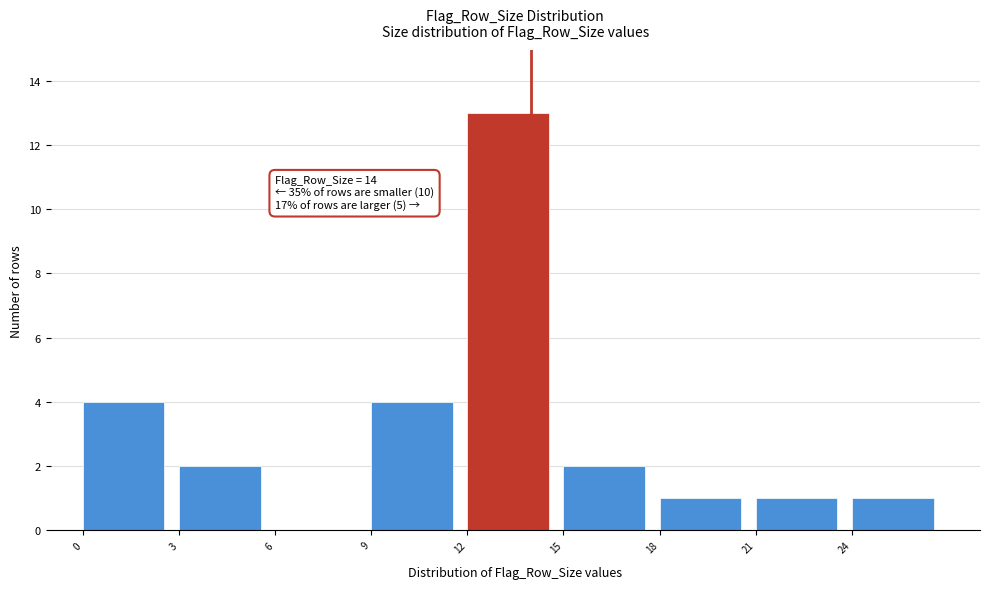

Which range on the x-axis has the tallest bar?

12 to 15